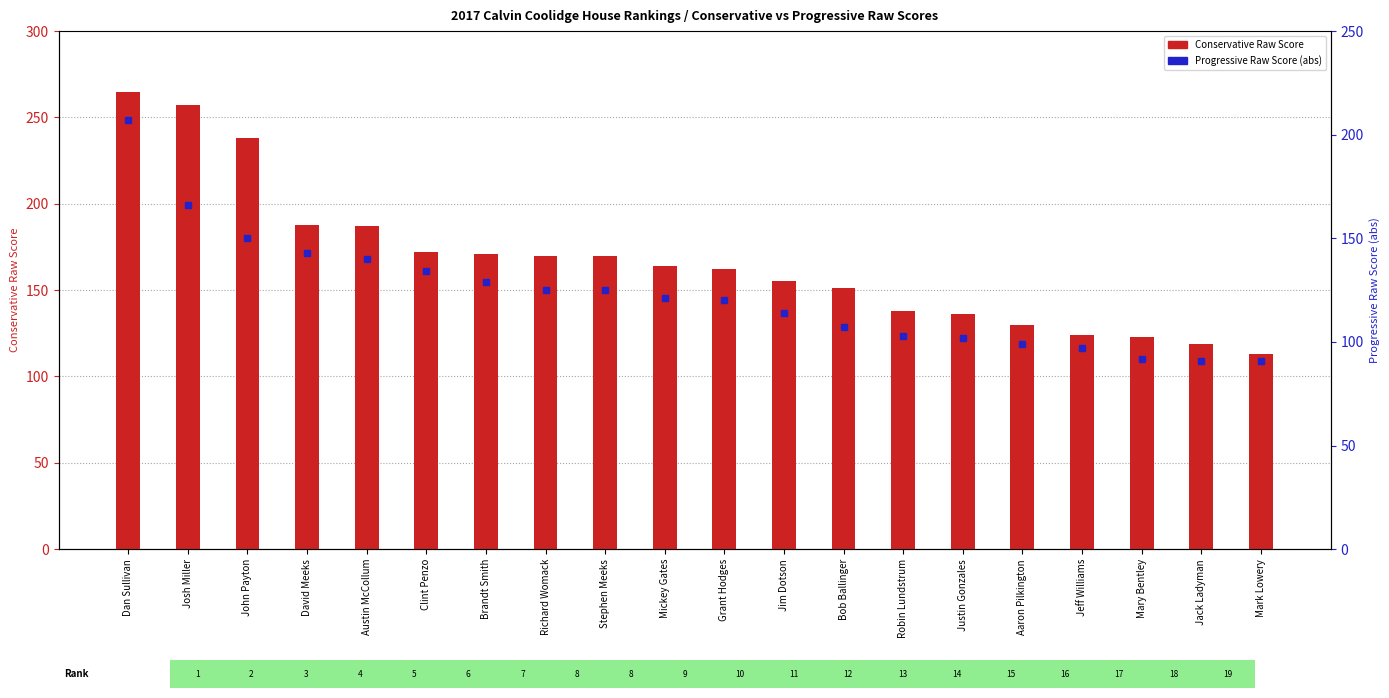

How many data points are less than 121?

10